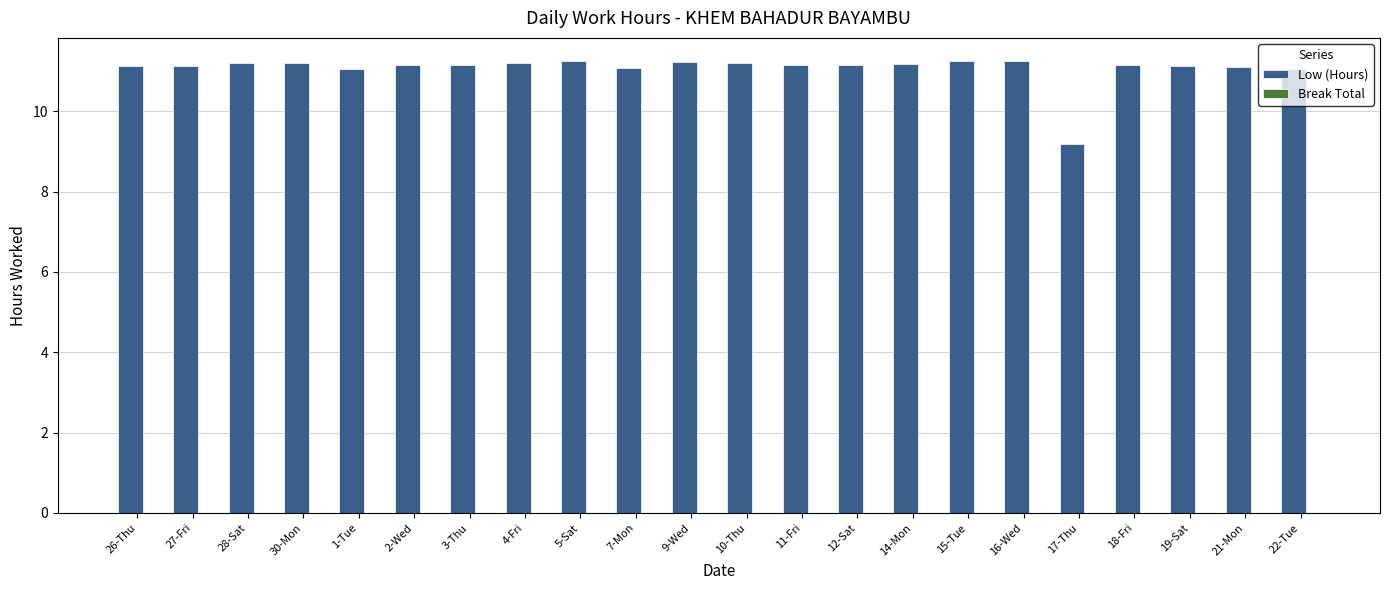

Which category has the lowest value across all series?

17-Thu